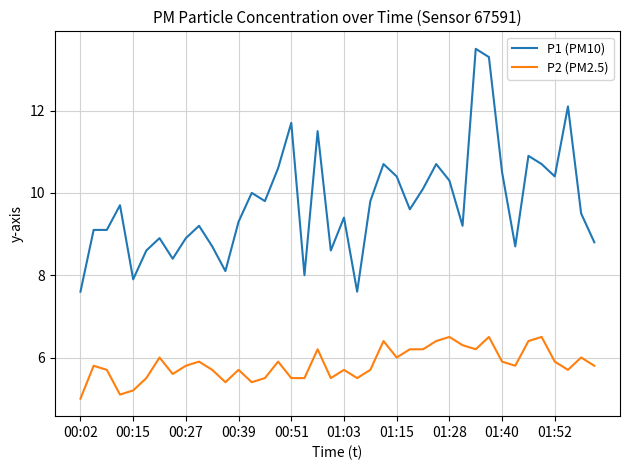

What is the smallest value displayed?

5.0